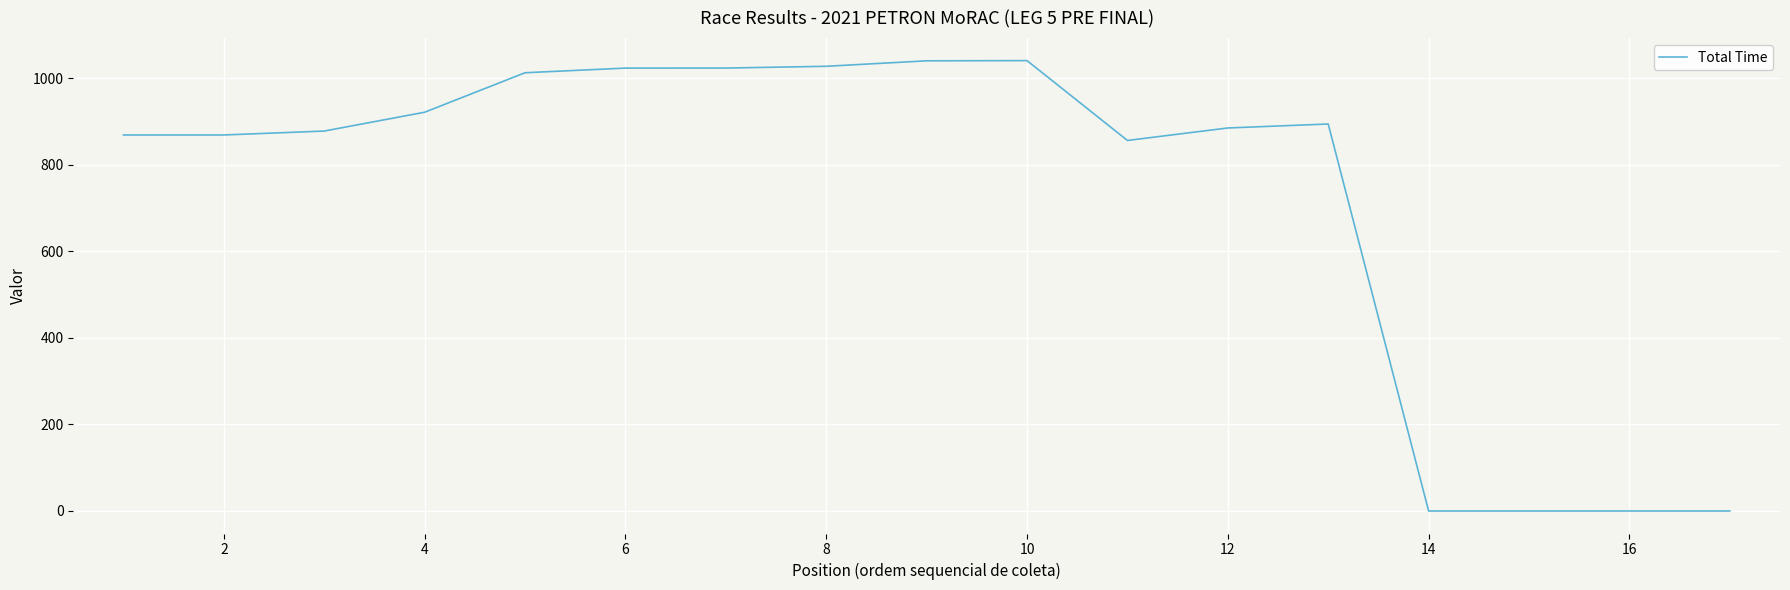

What is the greatest value displayed?

1041.2